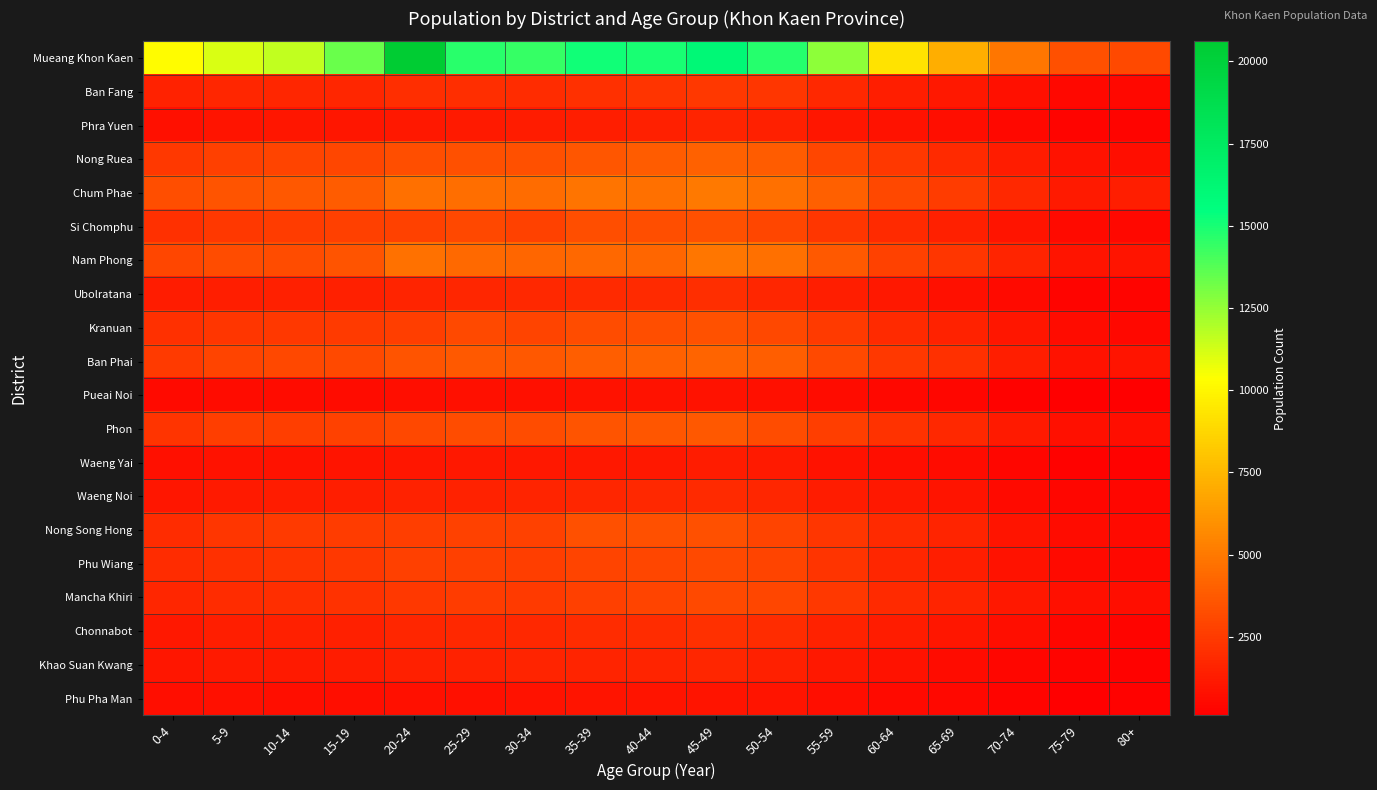

Which category has the lowest value across all series?

80+